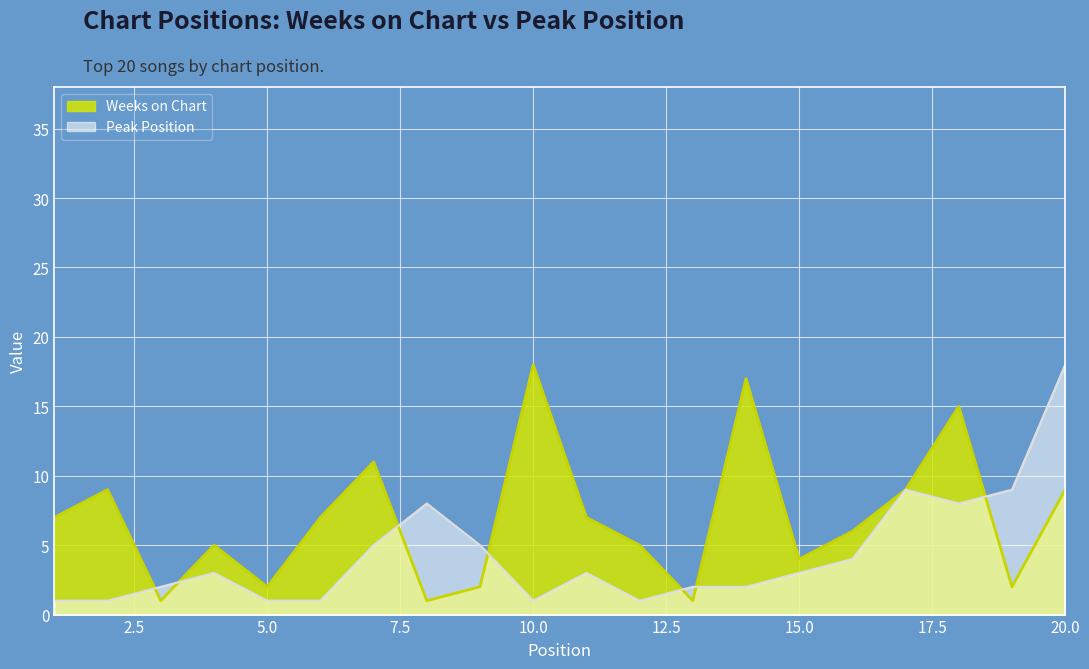

How many series are shown in this chart?

2